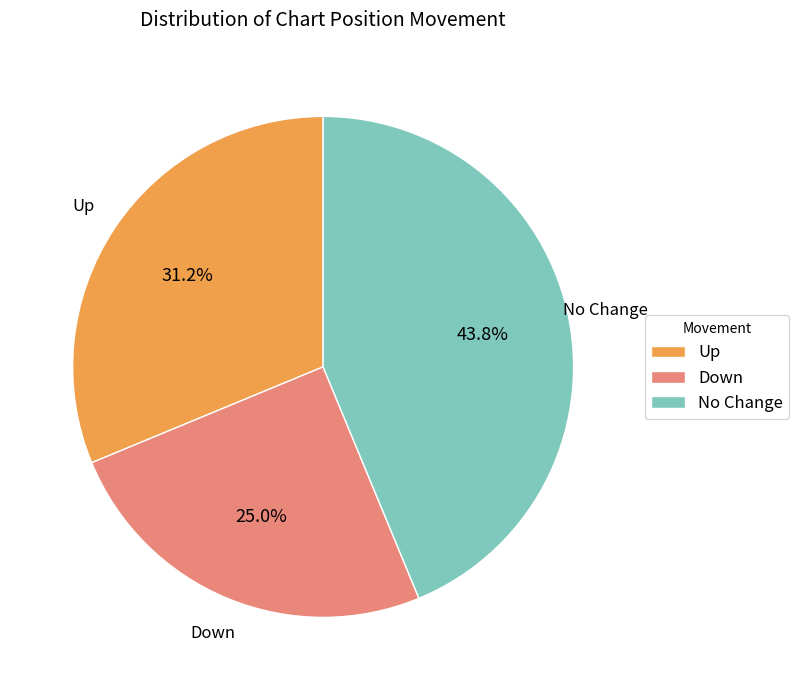

Which has a higher value, Up or Down?

Up